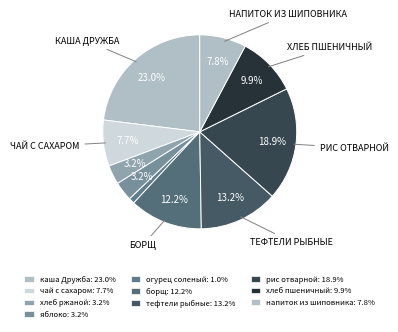

To the nearest percent, what percentage of the pie is тефтели рыбные?

13%